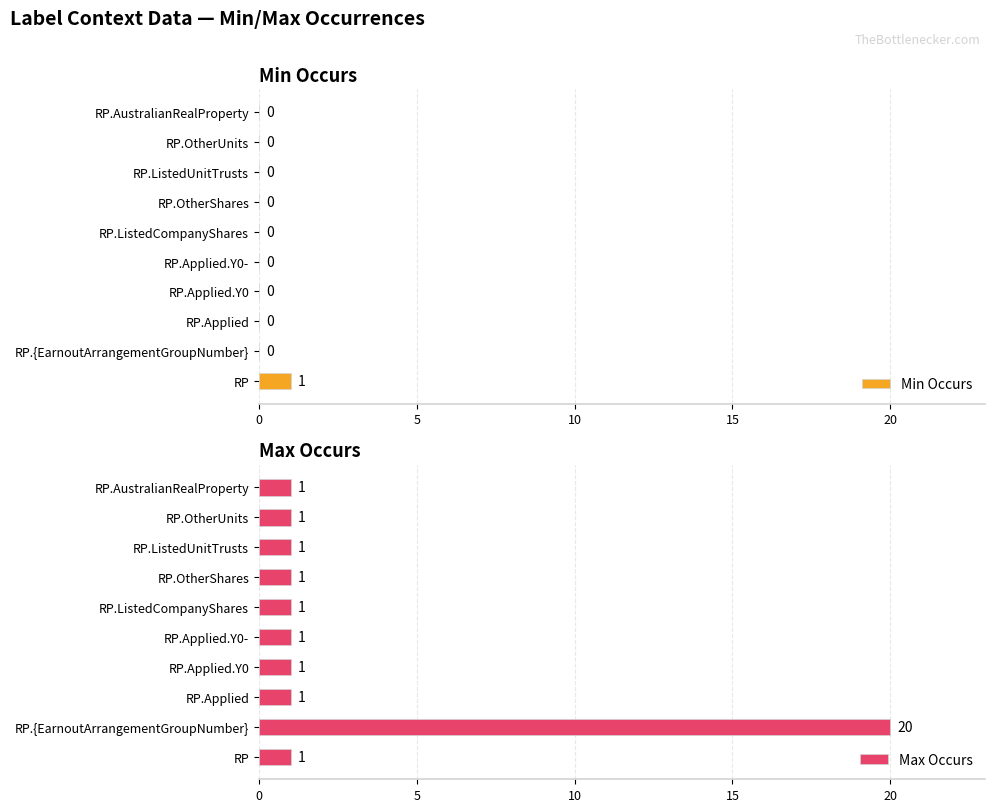

Is it true that Min Occurs equals 0 at RP.Applied?

True